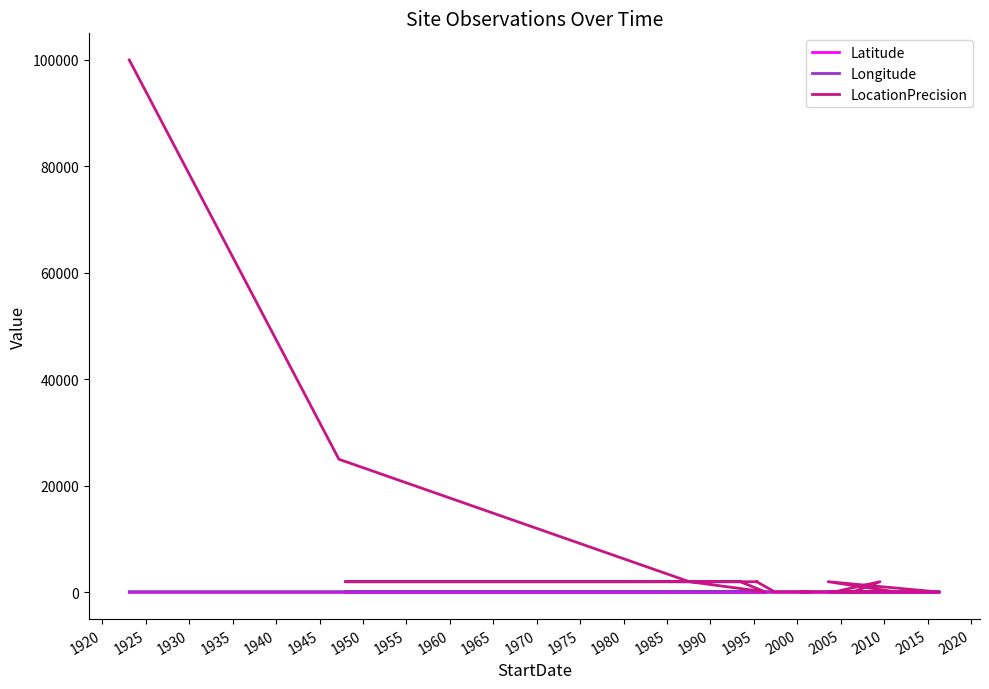

What is the sum of the Latitude values at 1930 and 1960?

-38.4